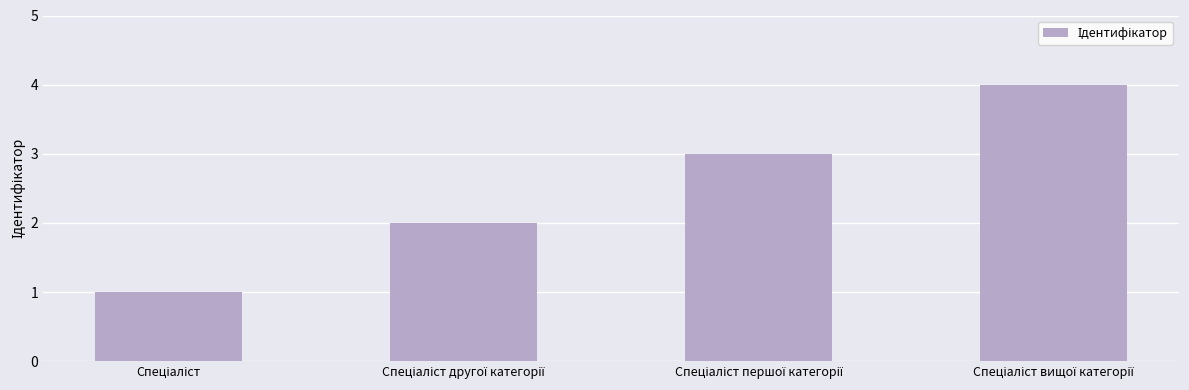

Reading left to right, what are all the values shown in this chart?

1	2	3	4